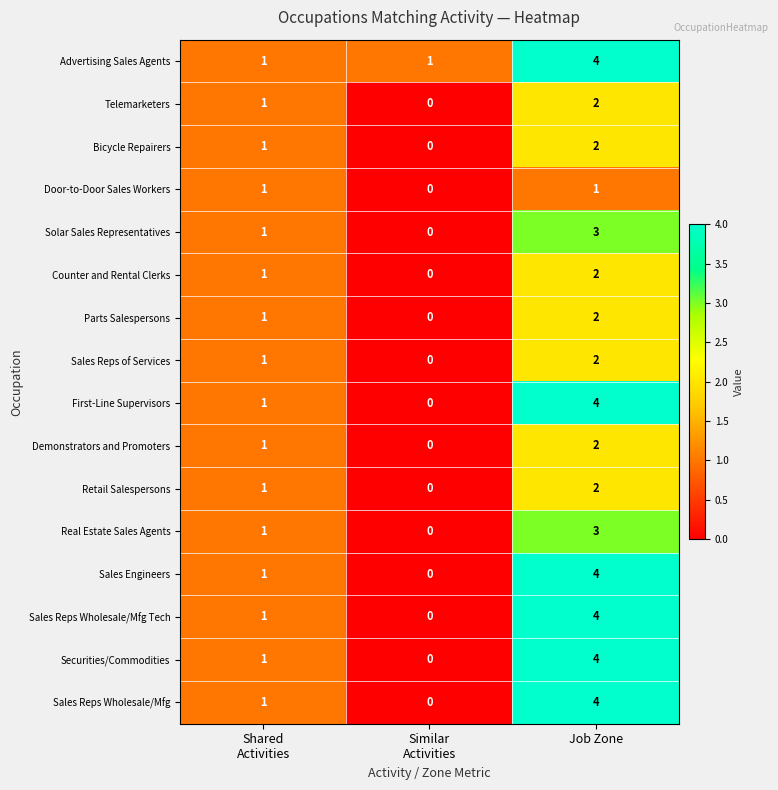

What is the sum of all Counter and Rental Clerks values?

3